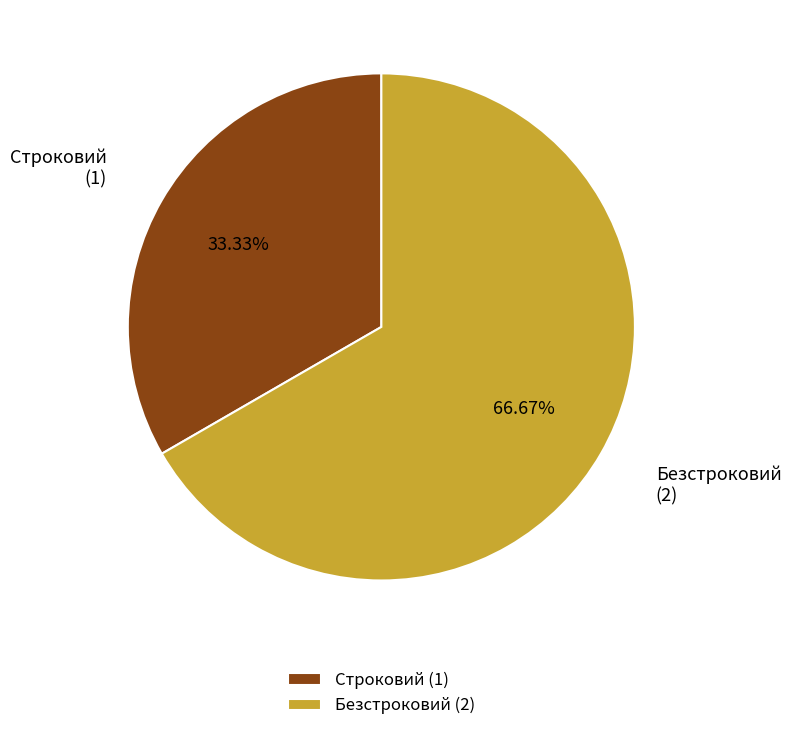

What is the ratio of the value at Строковий (1) to the value at Безстроковий (2)?

0.5